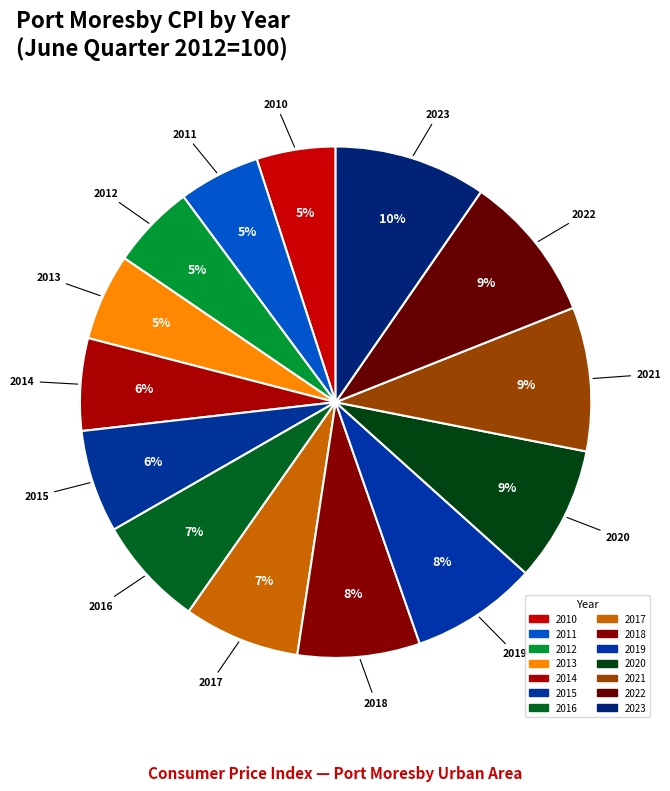

Does any single category account for the majority?

No